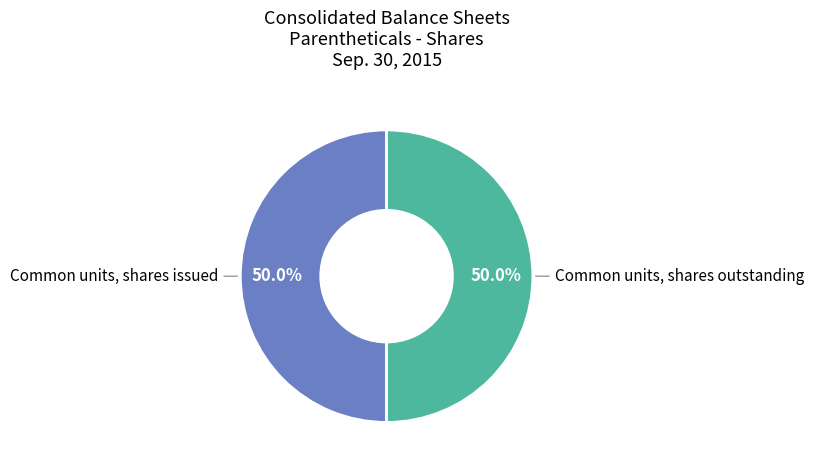

What is the ratio of the value at Common units, shares outstanding to the value at Common units, shares issued?

1.0